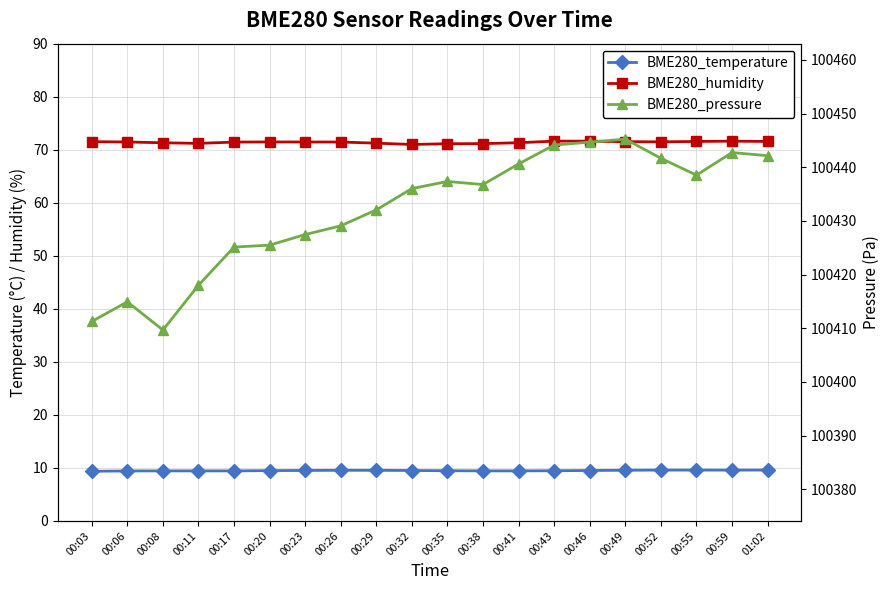

True or false: BME280_humidity has more than 0 interior local peaks.

True